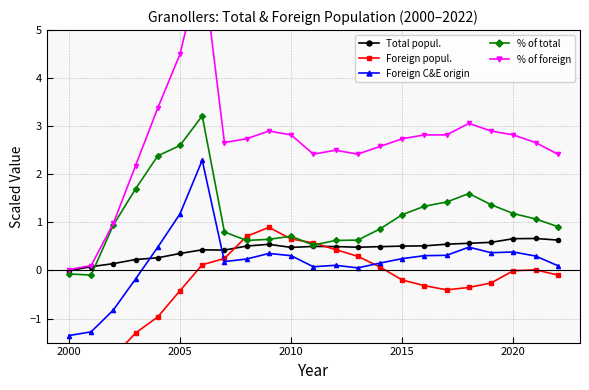

Which series has the largest range (max minus min)?

% of foreign